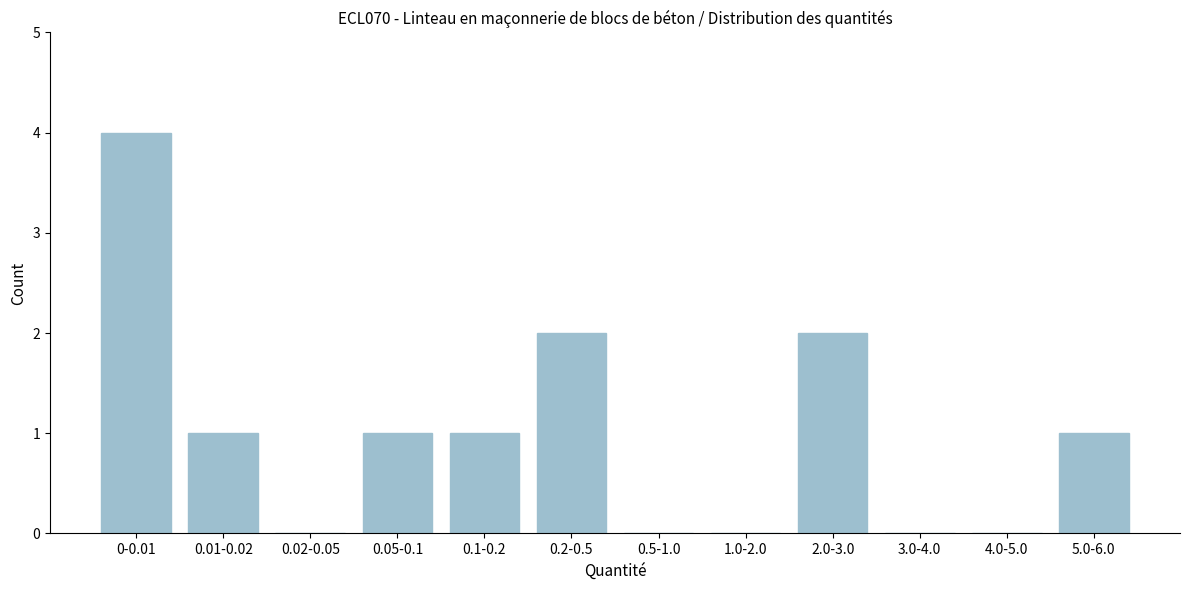

Reading left to right, extract all data points from this chart.

0-0.01=4	0.01-0.02=1	0.02-0.05=0	0.05-0.1=1	0.1-0.2=1	0.2-0.5=2	0.5-1.0=0	1.0-2.0=0	2.0-3.0=2	3.0-4.0=0	4.0-5.0=0	5.0-6.0=1